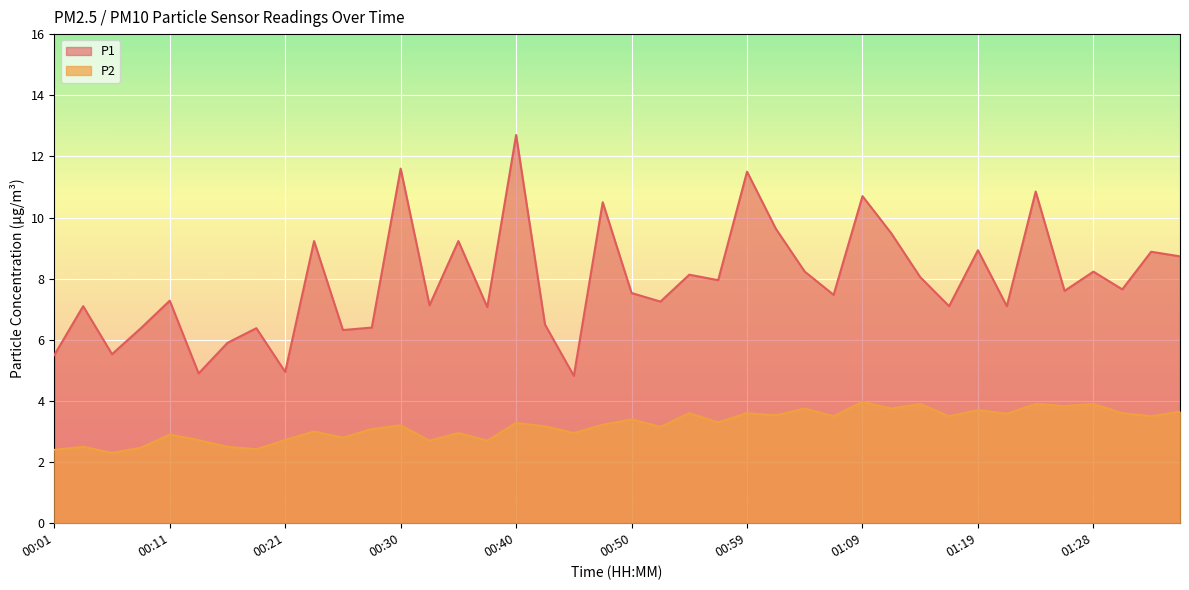

Reading right to left, extract all data points from this chart.

P1: 8.7	8.9	7.7	8.2	7.6	10.8	7.1	8.9	7.1	8.1	9.5	10.7	7.5	8.2	9.6	11.5	8.0	8.1	7.2	7.5	10.5	4.8	6.5	12.7	7.1	9.2	7.1	11.6	6.4	6.3	9.2	5.0	6.4	5.9	4.9	7.3	6.4	5.5	7.1	5.5
P2: 3.6	3.5	3.6	3.9	3.8	3.9	3.6	3.7	3.5	3.9	3.8	4.0	3.5	3.8	3.5	3.6	3.3	3.6	3.1	3.4	3.2	3.0	3.2	3.3	2.7	3.0	2.7	3.2	3.1	2.8	3.0	2.7	2.4	2.5	2.7	2.9	2.5	2.3	2.5	2.4